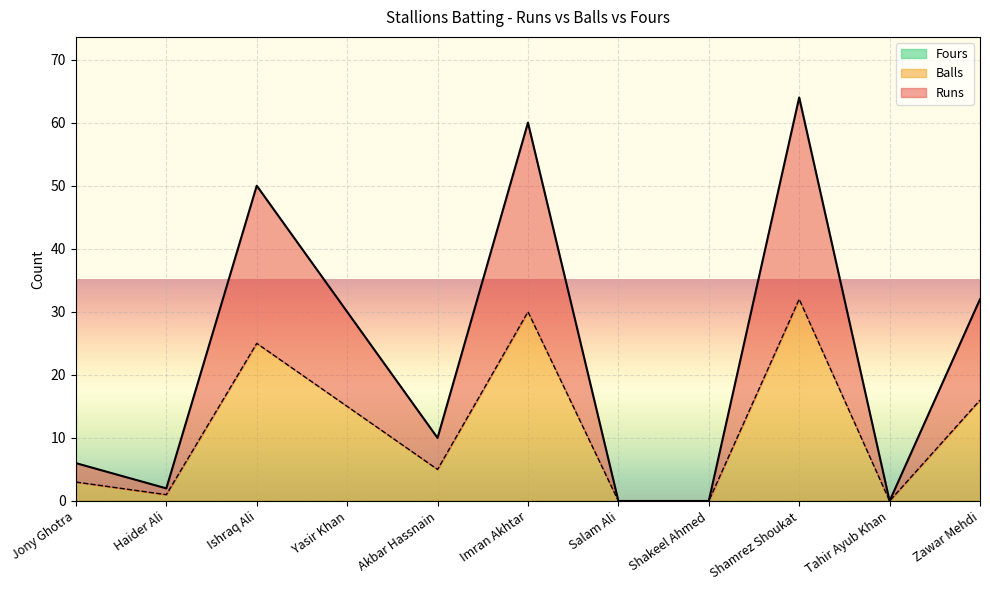

Which has a higher value, Shakeel Ahmed or Zawar Mehdi?

Zawar Mehdi